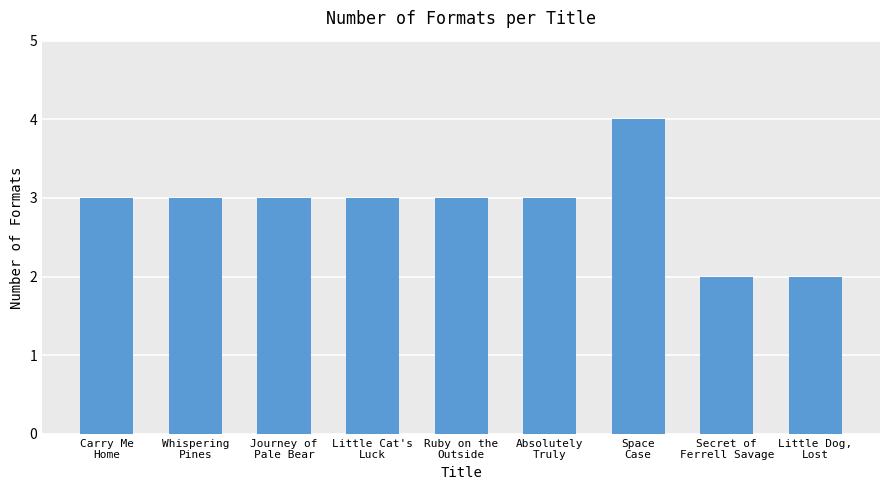

What is the greatest value displayed?

4